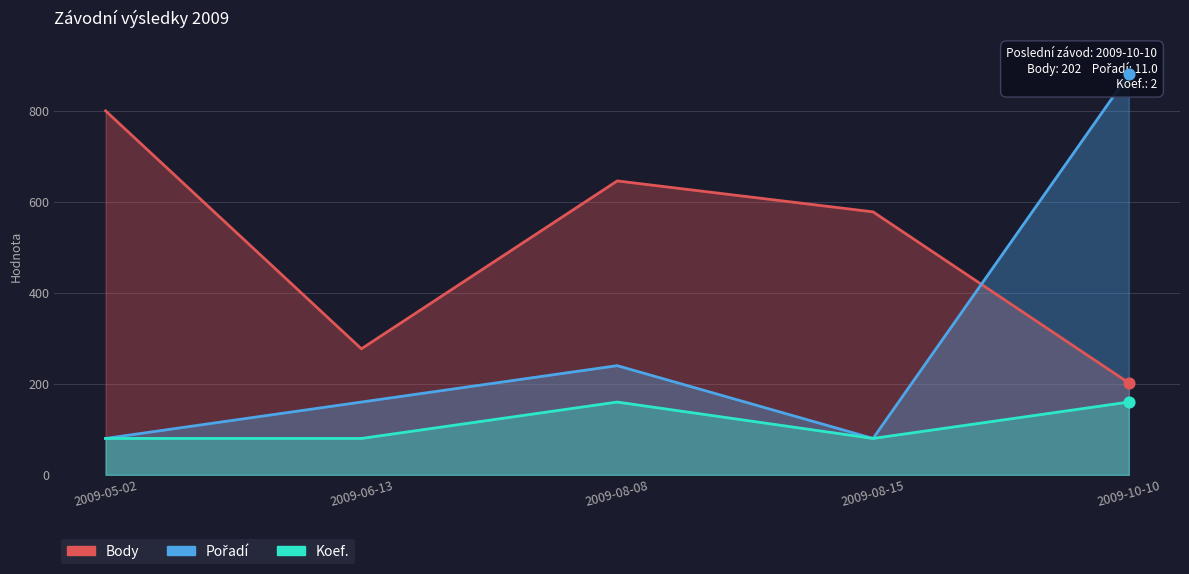

Which series has the largest total across all categories?

Body